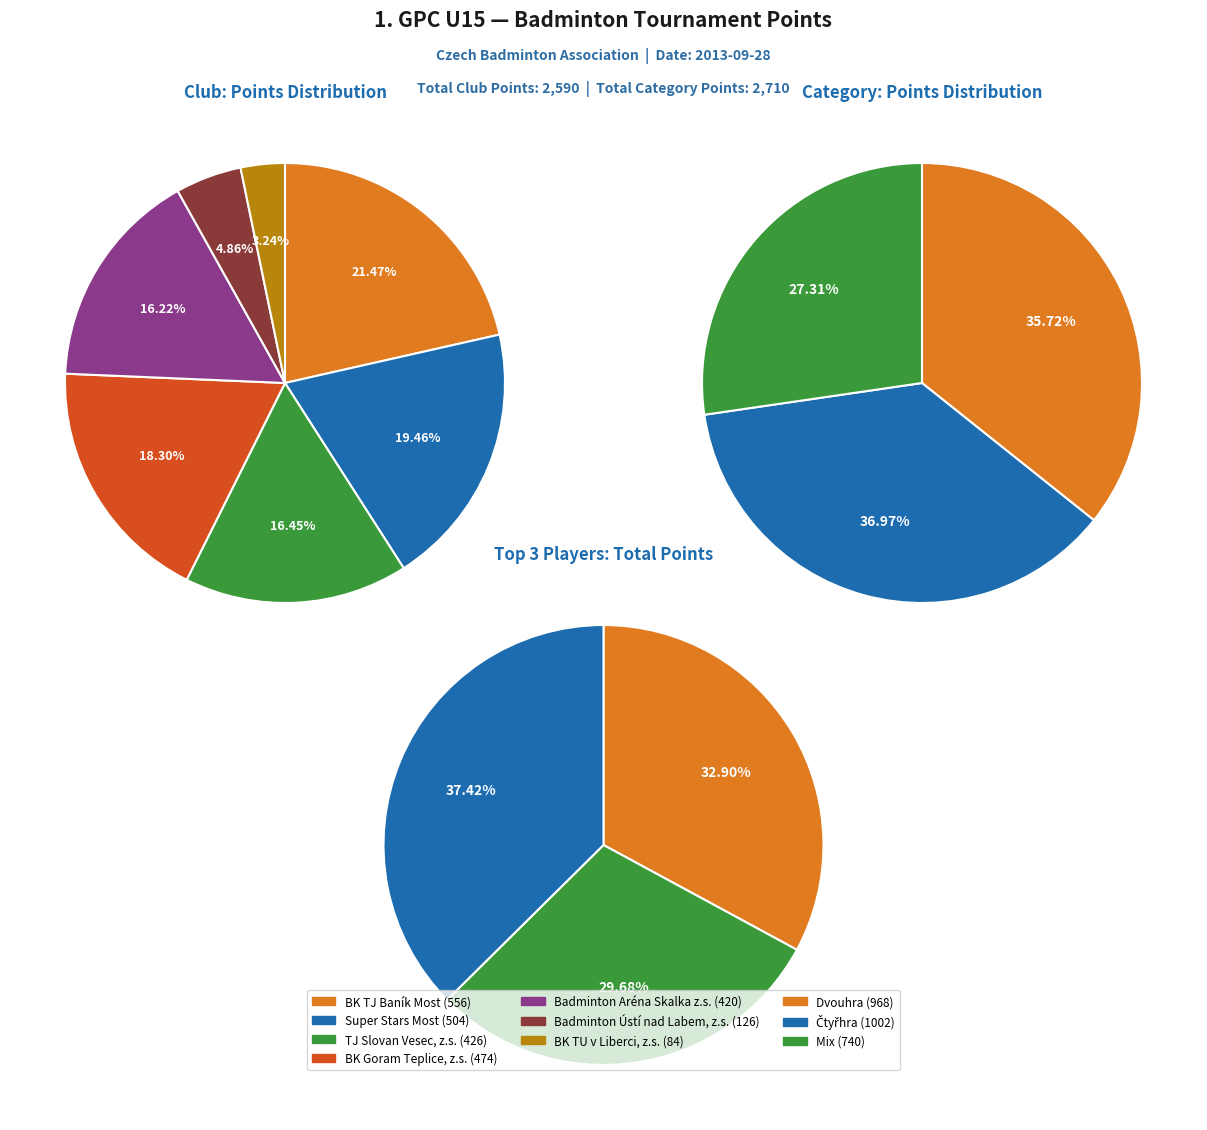

To the nearest percent, what percentage of the pie is 4?

5%